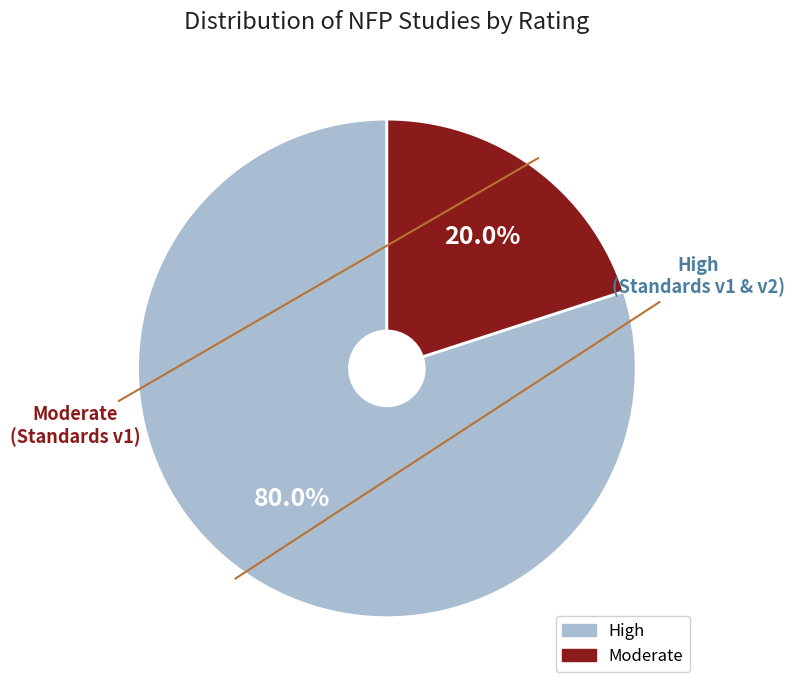

To the nearest percent, what is the difference between the largest and smallest slice percentages?

60%